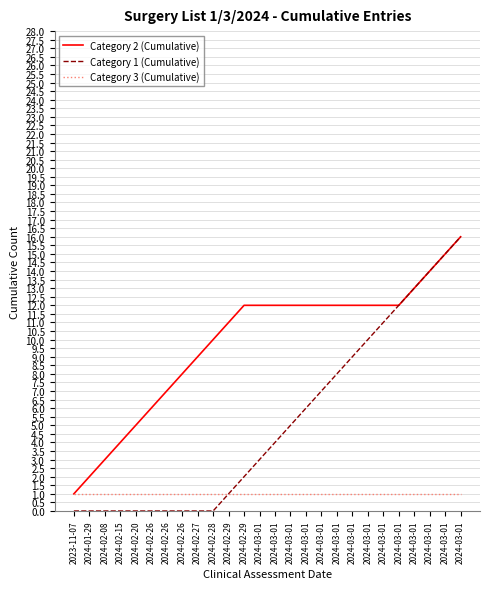

List the labels in order of Category 3 (Cumulative) value, largest first.

2023-11-07, 2024-01-29, 2024-02-08, 2024-02-15, 2024-02-20, 2024-02-26, 2024-02-26, 2024-02-26, 2024-02-27, 2024-02-28, 2024-02-29, 2024-02-29, 2024-03-01, 2024-03-01, 2024-03-01, 2024-03-01, 2024-03-01, 2024-03-01, 2024-03-01, 2024-03-01, 2024-03-01, 2024-03-01, 2024-03-01, 2024-03-01, 2024-03-01, 2024-03-01